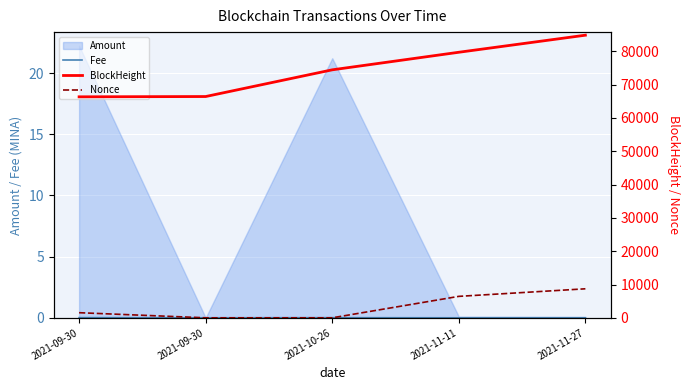

What is the value of the Nonce point at the 1st from the left?

1534.0